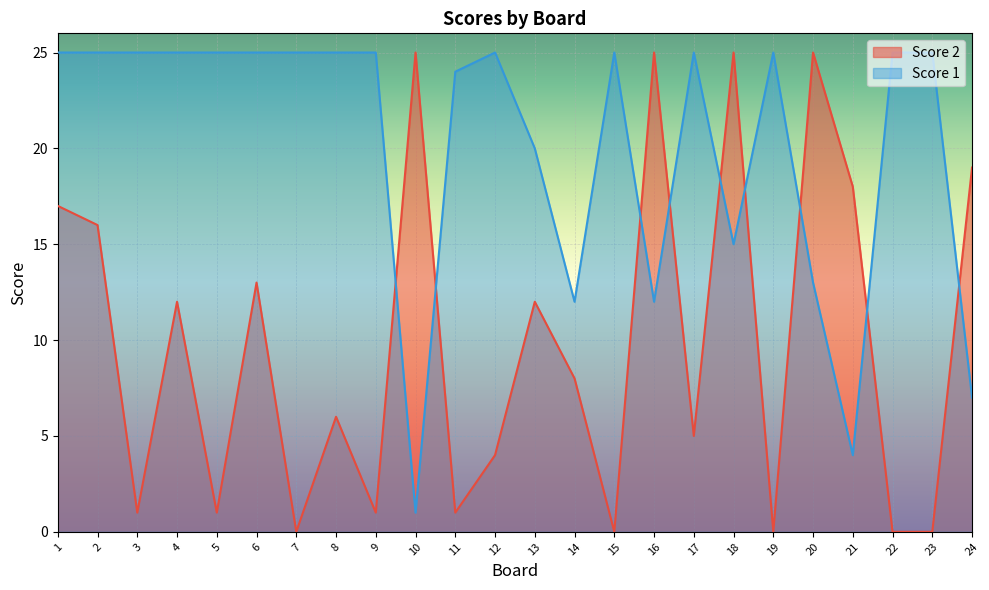

List the series in order of their overall mean, highest first.

Score 1, Score 2